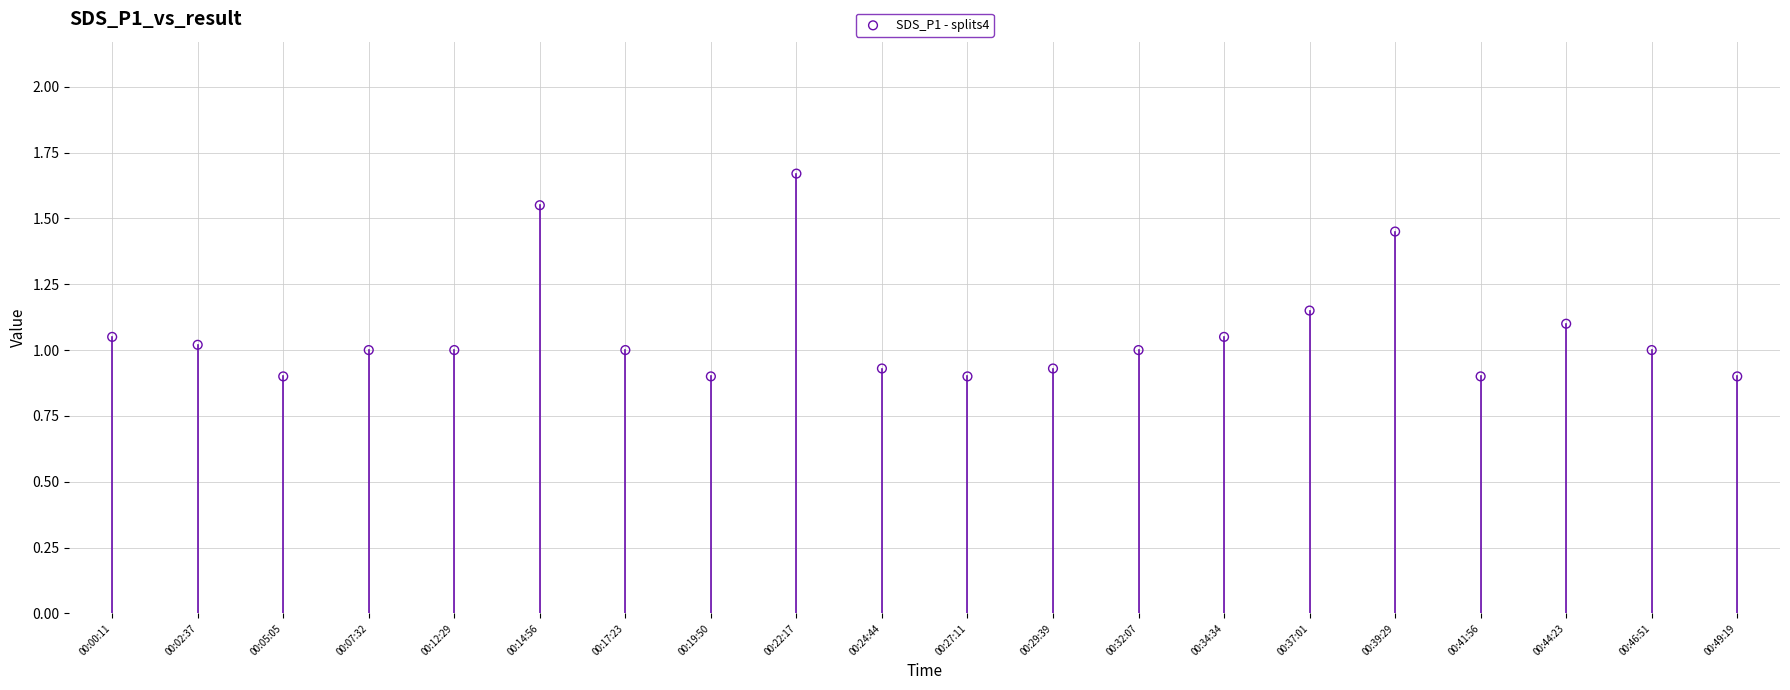

What is the range of Y values (max minus min)?

0.8